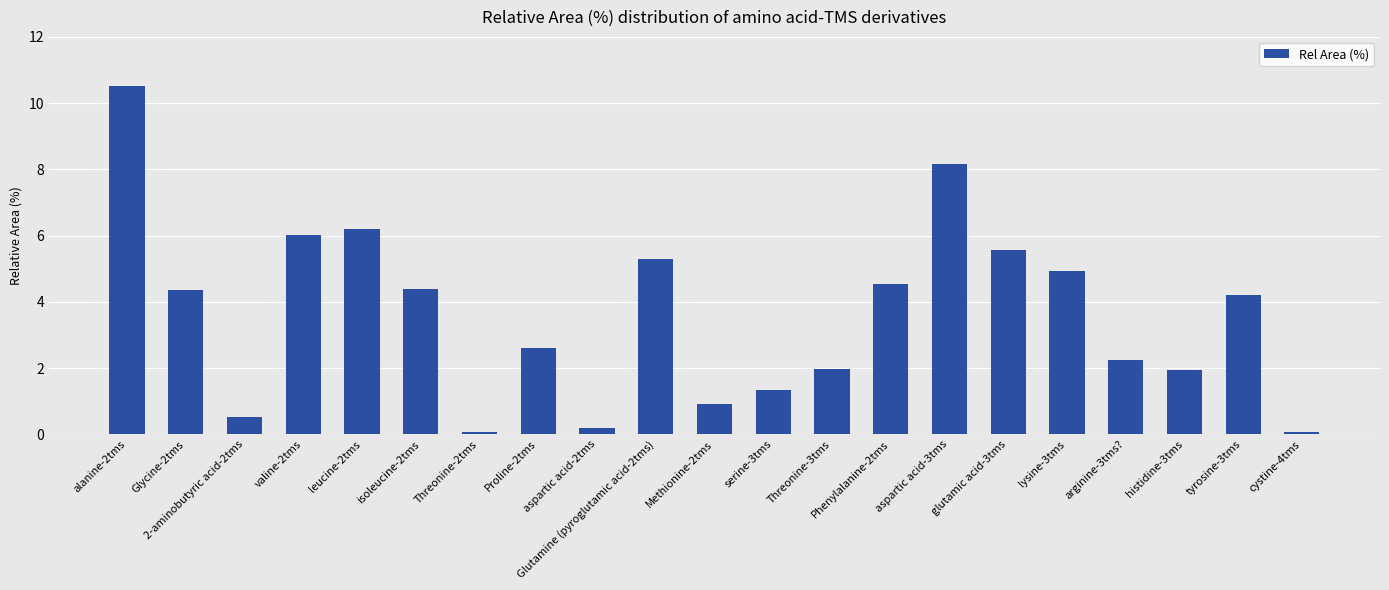

Is it true that the value at aspartic acid-3tms is 8.2?

True